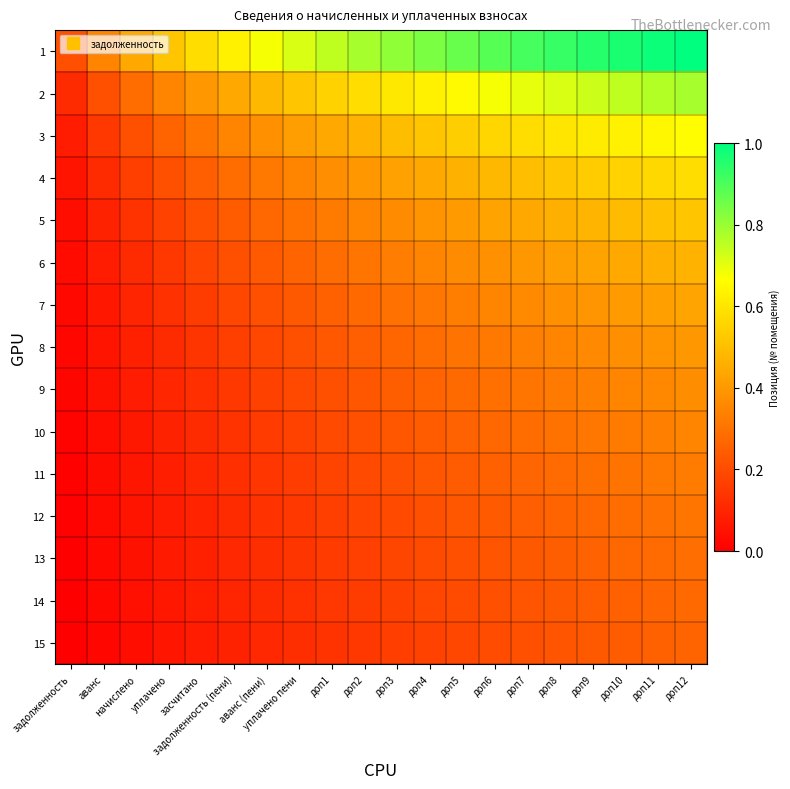

Reading left to right, extract all data points from this chart.

1: задолженность=0.2	аванс=0.3	начислено=0.4	уплачено=0.5	засчитано=0.6	задолженность (пени)=0.6	аванс (пени)=0.7	уплачено пени=0.7	доп1=0.8	доп2=0.8	доп3=0.8	доп4=0.8	доп5=0.9	доп6=0.9	доп7=0.9	доп8=0.9	доп9=0.9	доп10=1.0	доп11=1.0	доп12=1.0
2: задолженность=0.1	аванс=0.2	начислено=0.3	уплачено=0.3	засчитано=0.4	задолженность (пени)=0.4	аванс (пени)=0.5	уплачено пени=0.5	доп1=0.6	доп2=0.6	доп3=0.6	доп4=0.6	доп5=0.7	доп6=0.7	доп7=0.7	доп8=0.7	доп9=0.7	доп10=0.8	доп11=0.8	доп12=0.8
3: задолженность=0.1	аванс=0.1	начислено=0.2	уплачено=0.3	засчитано=0.3	задолженность (пени)=0.3	аванс (пени)=0.4	уплачено пени=0.4	доп1=0.4	доп2=0.5	доп3=0.5	доп4=0.5	доп5=0.5	доп6=0.6	доп7=0.6	доп8=0.6	доп9=0.6	доп10=0.6	доп11=0.6	доп12=0.7
4: задолженность=0.1	аванс=0.1	начислено=0.2	уплачено=0.2	засчитано=0.3	задолженность (пени)=0.3	аванс (пени)=0.3	уплачено пени=0.3	доп1=0.4	доп2=0.4	доп3=0.4	доп4=0.4	доп5=0.5	доп6=0.5	доп7=0.5	доп8=0.5	доп9=0.5	доп10=0.6	доп11=0.6	доп12=0.6
5: задолженность=0.0	аванс=0.1	начислено=0.1	уплачено=0.2	засчитано=0.2	задолженность (пени)=0.2	аванс (пени)=0.3	уплачено пени=0.3	доп1=0.3	доп2=0.3	доп3=0.4	доп4=0.4	доп5=0.4	доп6=0.4	доп7=0.4	доп8=0.5	доп9=0.5	доп10=0.5	доп11=0.5	доп12=0.5
6: задолженность=0.0	аванс=0.1	начислено=0.1	уплачено=0.1	засчитано=0.2	задолженность (пени)=0.2	аванс (пени)=0.2	уплачено пени=0.3	доп1=0.3	доп2=0.3	доп3=0.3	доп4=0.3	доп5=0.4	доп6=0.4	доп7=0.4	доп8=0.4	доп9=0.4	доп10=0.4	доп11=0.5	доп12=0.5
7: задолженность=0.0	аванс=0.1	начислено=0.1	уплачено=0.1	засчитано=0.2	задолженность (пени)=0.2	аванс (пени)=0.2	уплачено пени=0.2	доп1=0.3	доп2=0.3	доп3=0.3	доп4=0.3	доп5=0.3	доп6=0.3	доп7=0.4	доп8=0.4	доп9=0.4	доп10=0.4	доп11=0.4	доп12=0.4
8: задолженность=0.0	аванс=0.1	начислено=0.1	уплачено=0.1	засчитано=0.1	задолженность (пени)=0.2	аванс (пени)=0.2	уплачено пени=0.2	доп1=0.2	доп2=0.3	доп3=0.3	доп4=0.3	доп5=0.3	доп6=0.3	доп7=0.3	доп8=0.3	доп9=0.4	доп10=0.4	доп11=0.4	доп12=0.4
9: задолженность=0.0	аванс=0.0	начислено=0.1	уплачено=0.1	засчитано=0.1	задолженность (пени)=0.1	аванс (пени)=0.2	уплачено пени=0.2	доп1=0.2	доп2=0.2	доп3=0.2	доп4=0.3	доп5=0.3	доп6=0.3	доп7=0.3	доп8=0.3	доп9=0.3	доп10=0.3	доп11=0.4	доп12=0.4
10: задолженность=0.0	аванс=0.0	начислено=0.1	уплачено=0.1	засчитано=0.1	задолженность (пени)=0.1	аванс (пени)=0.2	уплачено пени=0.2	доп1=0.2	доп2=0.2	доп3=0.2	доп4=0.2	доп5=0.3	доп6=0.3	доп7=0.3	доп8=0.3	доп9=0.3	доп10=0.3	доп11=0.3	доп12=0.3
11: задолженность=0.0	аванс=0.0	начислено=0.1	уплачено=0.1	засчитано=0.1	задолженность (пени)=0.1	аванс (пени)=0.1	уплачено пени=0.2	доп1=0.2	доп2=0.2	доп3=0.2	доп4=0.2	доп5=0.2	доп6=0.3	доп7=0.3	доп8=0.3	доп9=0.3	доп10=0.3	доп11=0.3	доп12=0.3
12: задолженность=0.0	аванс=0.0	начислено=0.1	уплачено=0.1	засчитано=0.1	задолженность (пени)=0.1	аванс (пени)=0.1	уплачено пени=0.1	доп1=0.2	доп2=0.2	доп3=0.2	доп4=0.2	доп5=0.2	доп6=0.2	доп7=0.3	доп8=0.3	доп9=0.3	доп10=0.3	доп11=0.3	доп12=0.3
13: задолженность=0.0	аванс=0.0	начислено=0.0	уплачено=0.1	засчитано=0.1	задолженность (пени)=0.1	аванс (пени)=0.1	уплачено пени=0.1	доп1=0.2	доп2=0.2	доп3=0.2	доп4=0.2	доп5=0.2	доп6=0.2	доп7=0.2	доп8=0.2	доп9=0.3	доп10=0.3	доп11=0.3	доп12=0.3
14: задолженность=0.0	аванс=0.0	начислено=0.0	уплачено=0.1	засчитано=0.1	задолженность (пени)=0.1	аванс (пени)=0.1	уплачено пени=0.1	доп1=0.1	доп2=0.2	доп3=0.2	доп4=0.2	доп5=0.2	доп6=0.2	доп7=0.2	доп8=0.2	доп9=0.2	доп10=0.3	доп11=0.3	доп12=0.3
15: задолженность=0.0	аванс=0.0	начислено=0.0	уплачено=0.1	засчитано=0.1	задолженность (пени)=0.1	аванс (пени)=0.1	уплачено пени=0.1	доп1=0.1	доп2=0.1	доп3=0.2	доп4=0.2	доп5=0.2	доп6=0.2	доп7=0.2	доп8=0.2	доп9=0.2	доп10=0.2	доп11=0.3	доп12=0.3